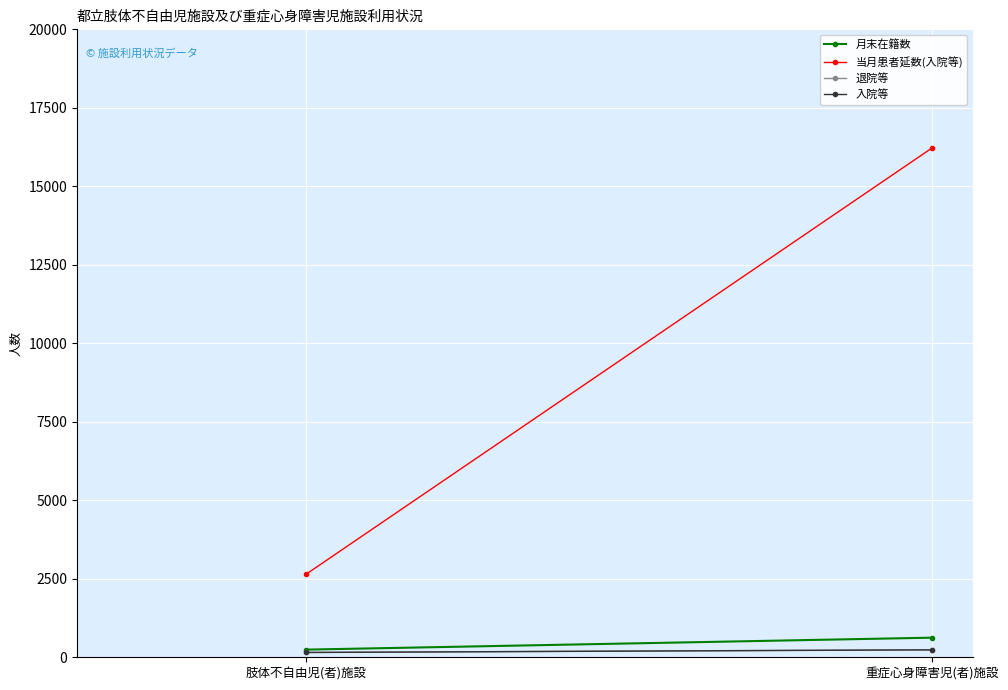

Reading right to left, what are all the values shown in this chart?

月末在籍数: 重症心身障害児(者)施設=621	肢体不自由児(者)施設=240
当月患者延数(入院等): 重症心身障害児(者)施設=16220	肢体不自由児(者)施設=2633
退院等: 重症心身障害児(者)施設=237	肢体不自由児(者)施設=151
入院等: 重症心身障害児(者)施設=233	肢体不自由児(者)施設=149